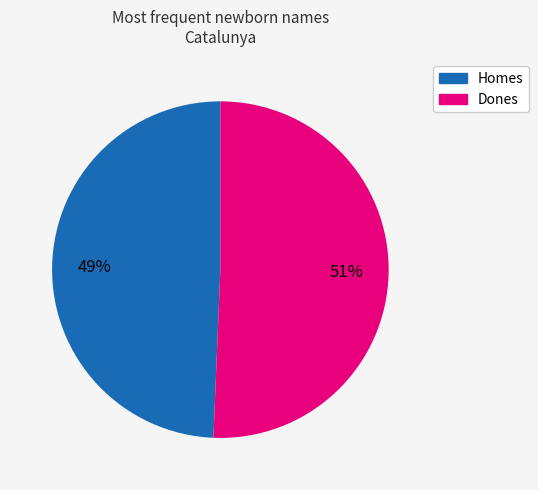

To the nearest percent, what is the average slice percentage?

50%